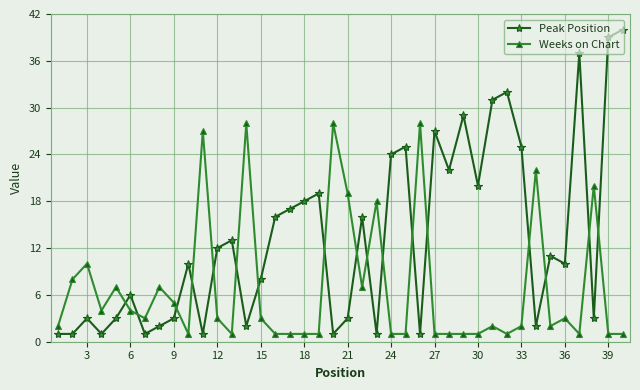

Which series has the widest spread of values?

Peak Position